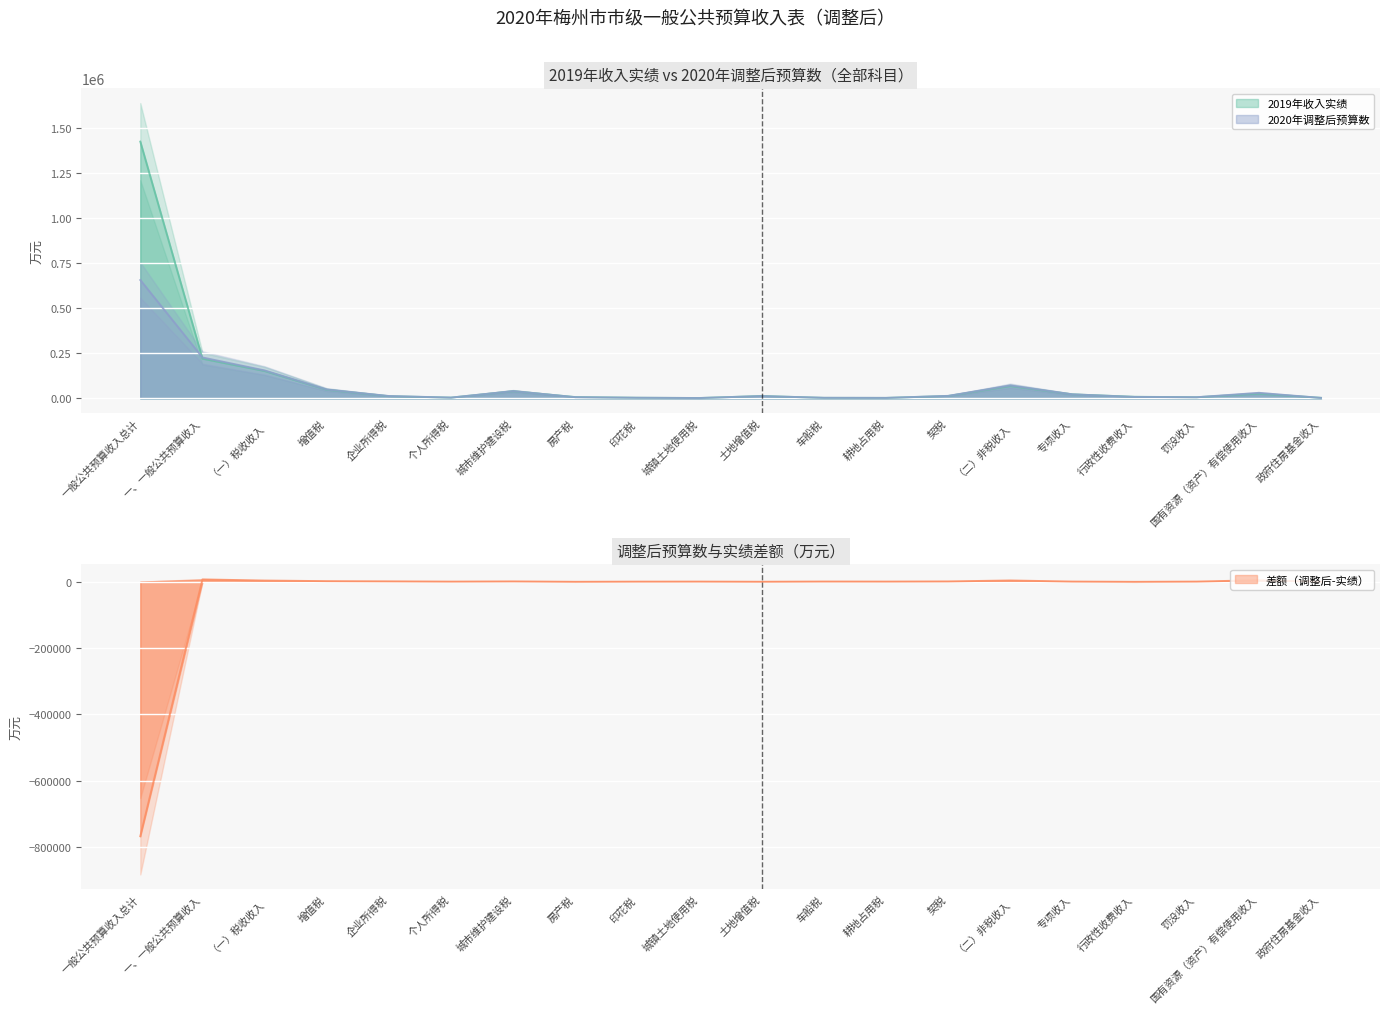

At which category does 2019年收入实绩 reach its first local valley?

个人所得税